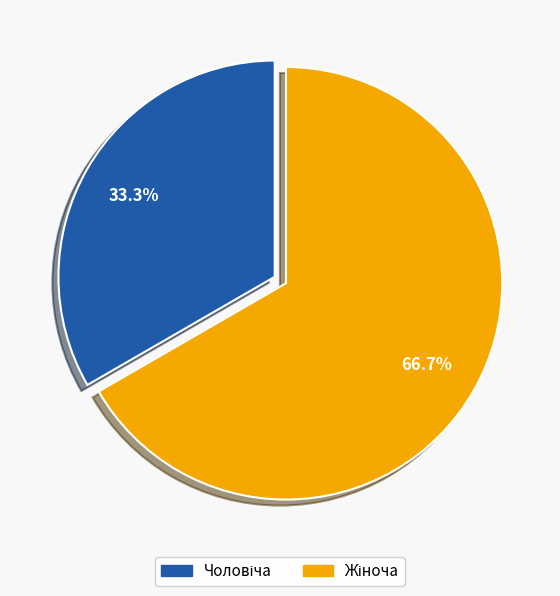

How many segments does this pie chart have?

2